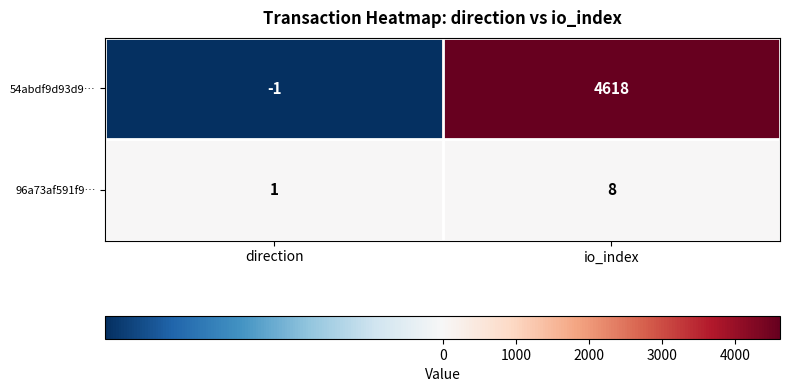

Which label corresponds to the largest value in the chart?

io_index